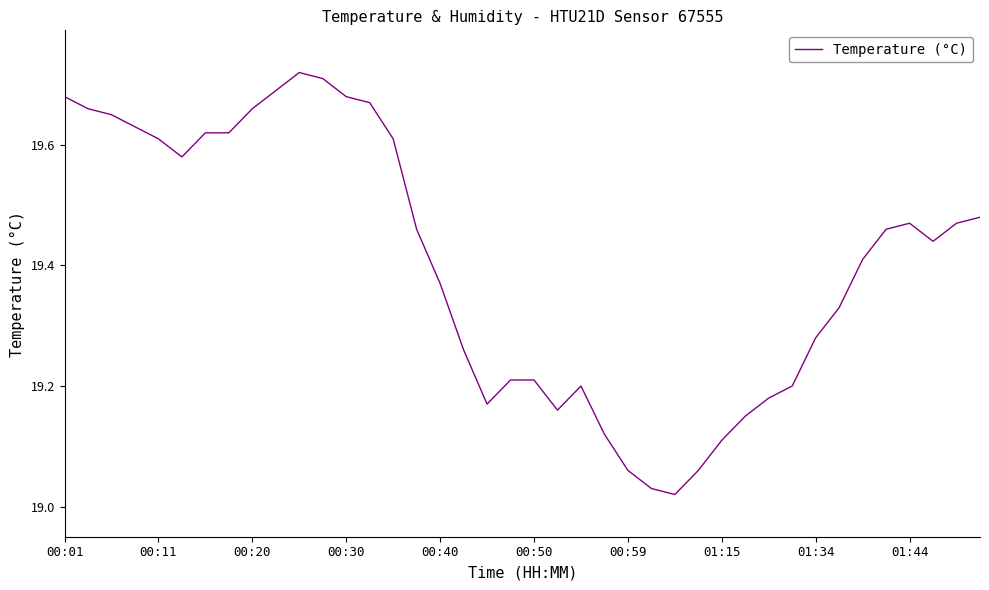

What is the difference between the maximum and minimum values?

0.7